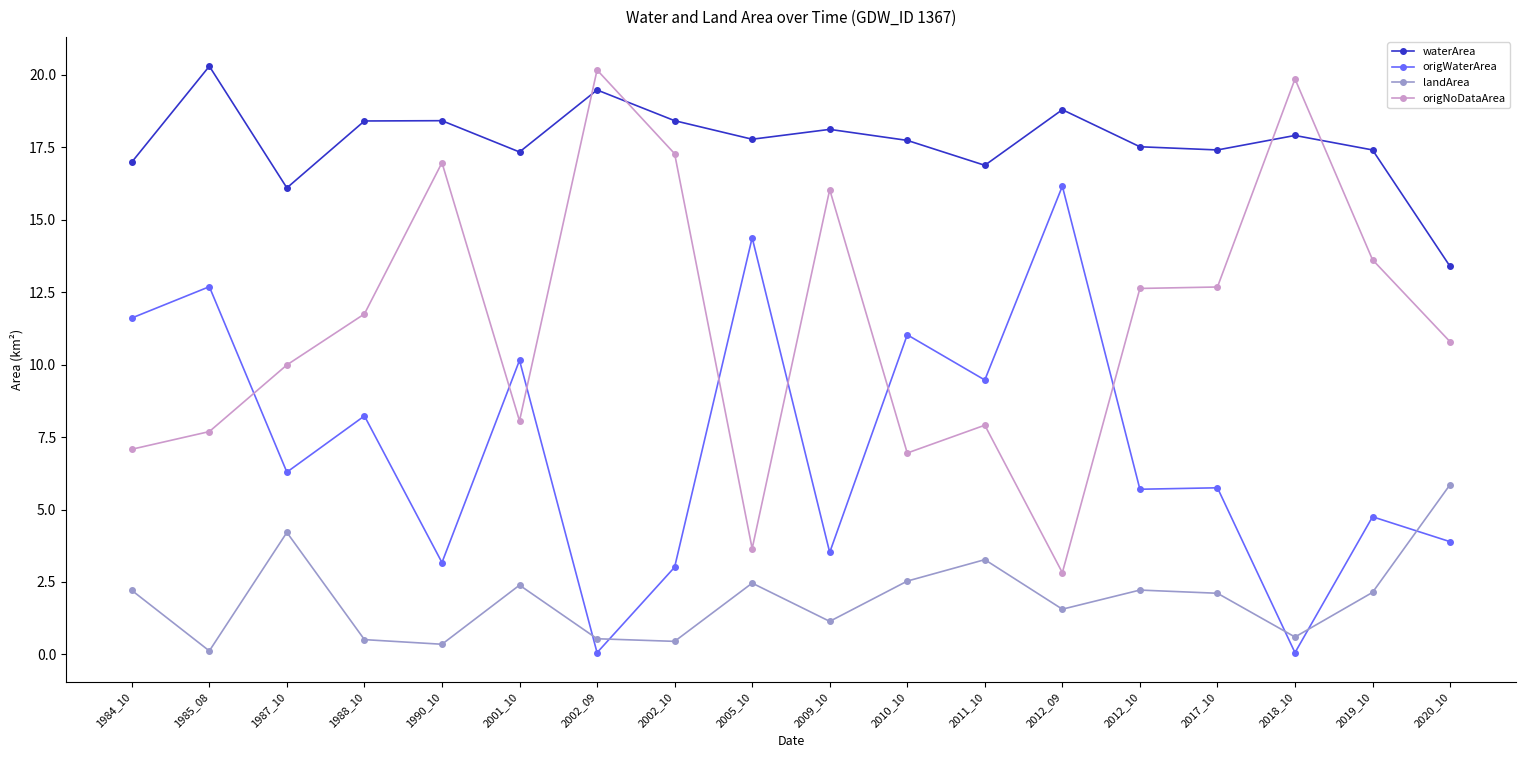

Which category has the lowest value in the waterArea series?

2020_10